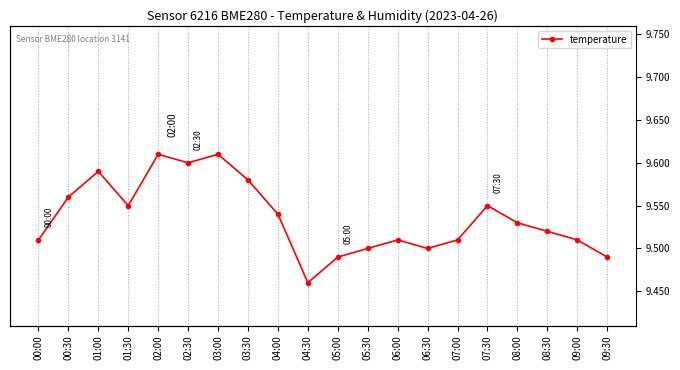

What is the change in value from 03:00 to 07:30?

-0.1